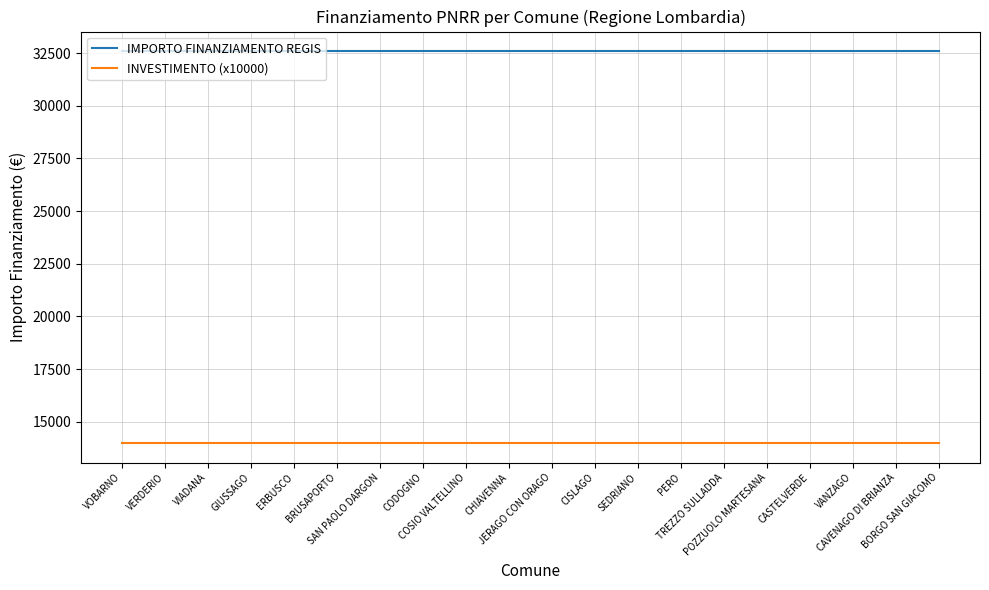

Does the chart have visible grid lines?

Yes